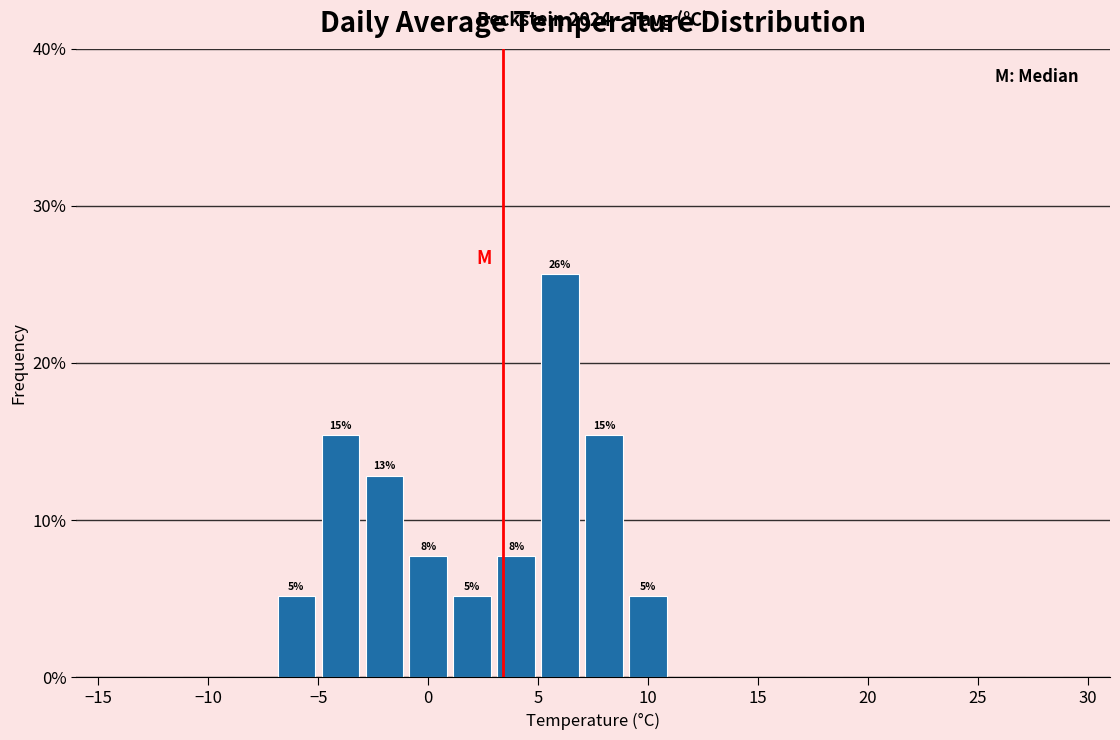

Over which range of the x-axis is the bar tallest?

5 to 7